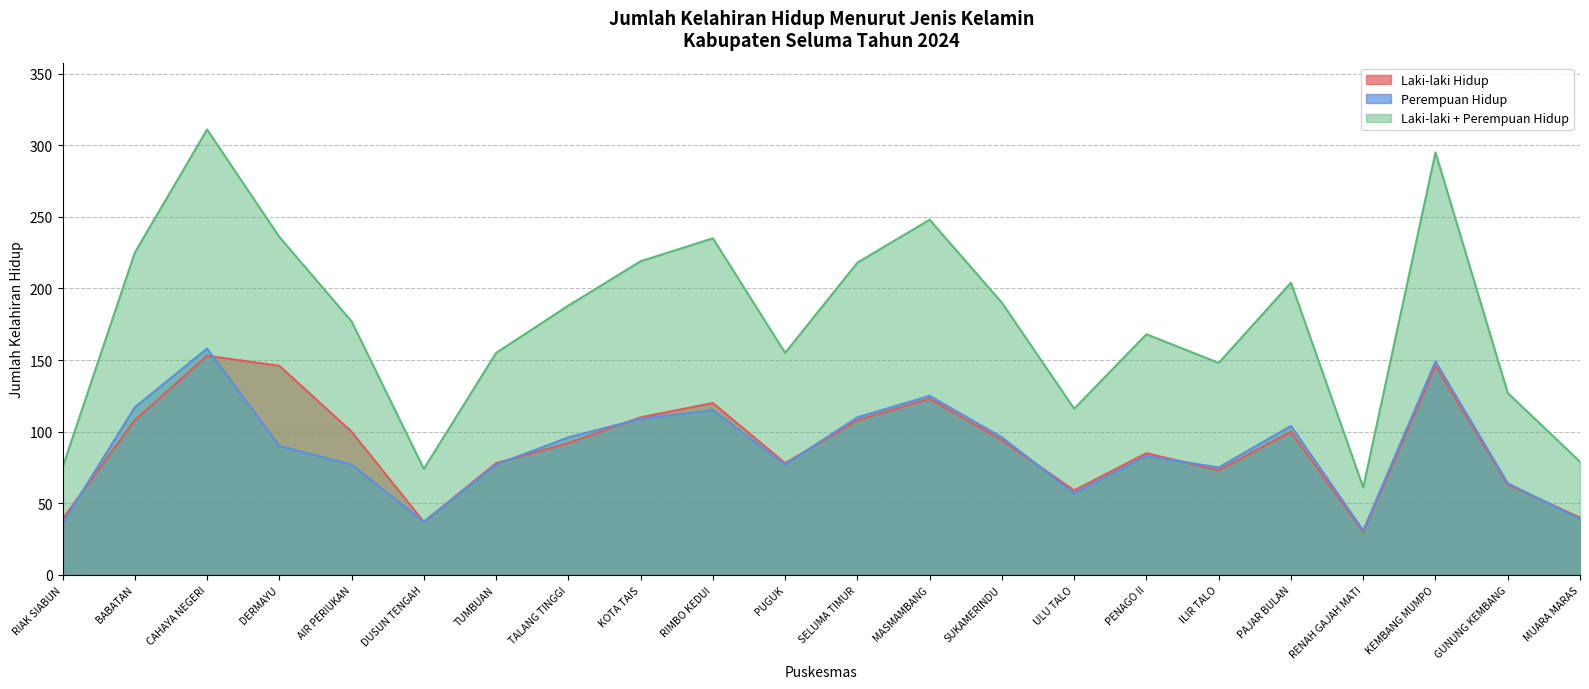

At SUKAMERINDU, list the series in order from largest to smallest.

Laki-laki + Perempuan Hidup, Perempuan Hidup, Laki-laki Hidup